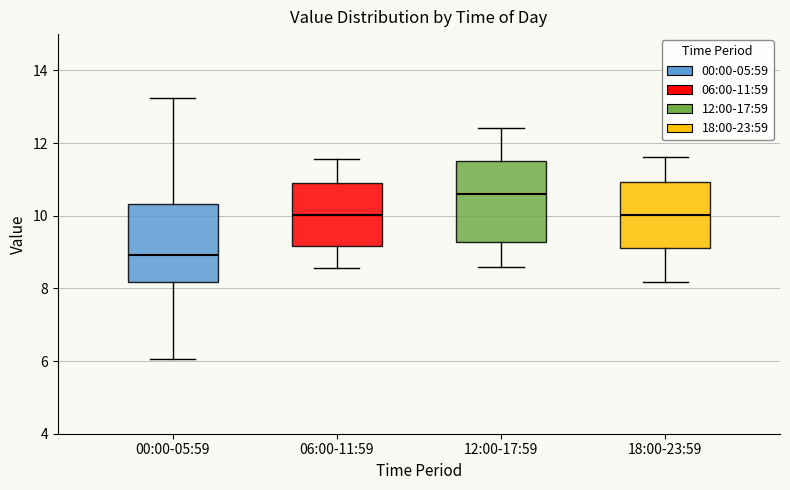

Where is the upper edge of the box for 18:00-23:59 on the y-axis? The values are not printed on the chart, so give them approximately, as read against the axis.

11.0